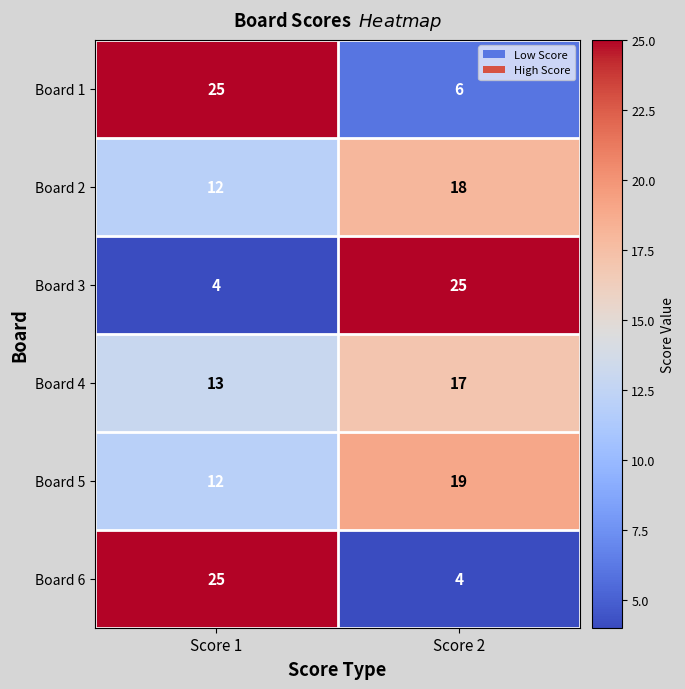

What value does the Board 6 series have at Score 2?

4